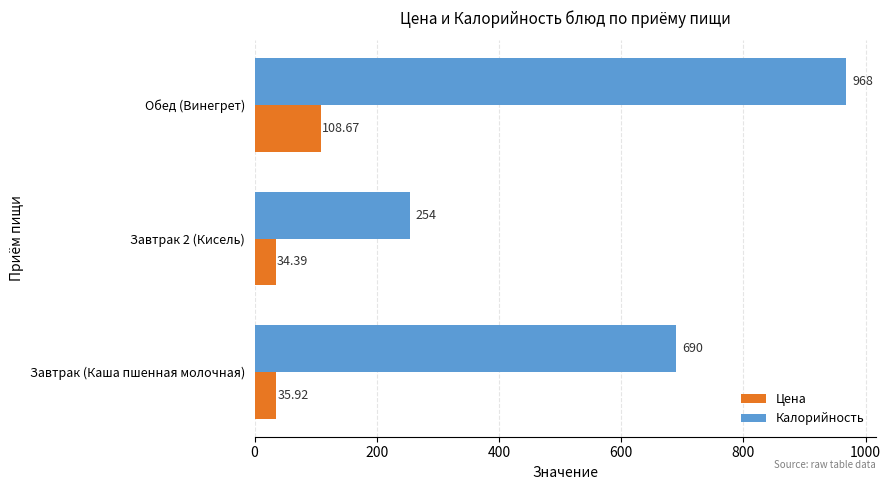

What is the minimum value for Цена?

34.4